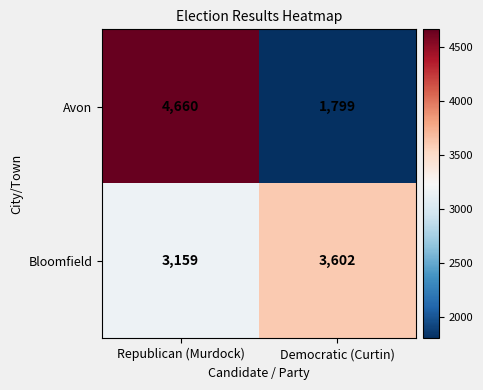

At which category is the sum across all series the highest?

Republican (Murdock)